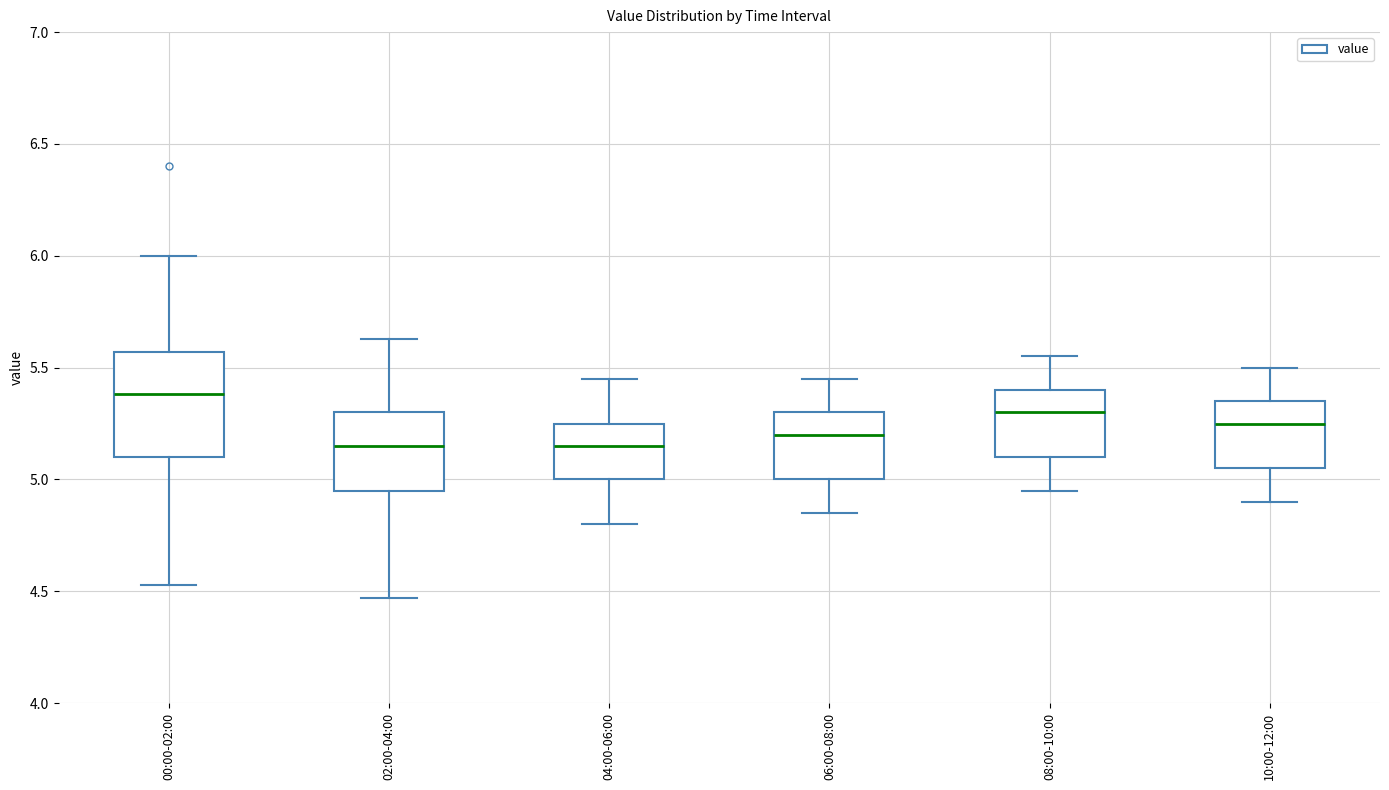

Which box is the tallest, from its lower edge to its upper edge?

00:00-02:00